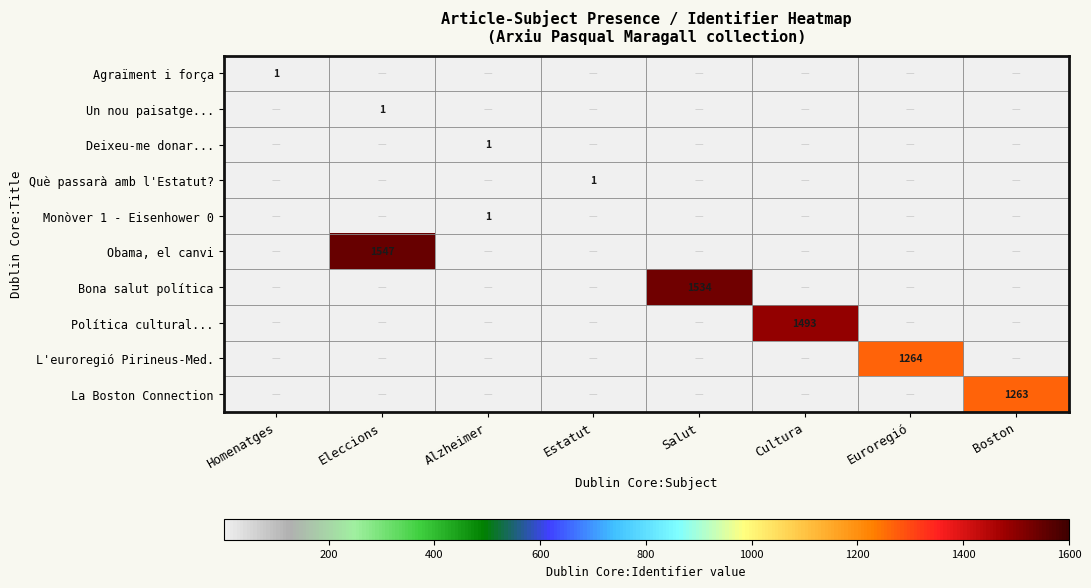

The Bona salut política series shows 381 at Salut. True or false?

False